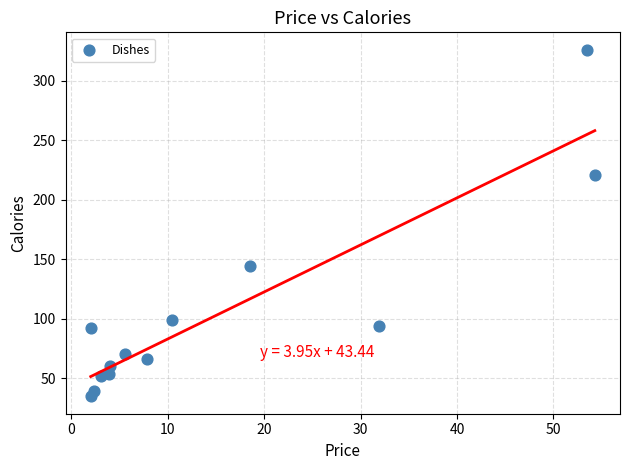

What Y value in the scatter plot is closest to 180?

144.4